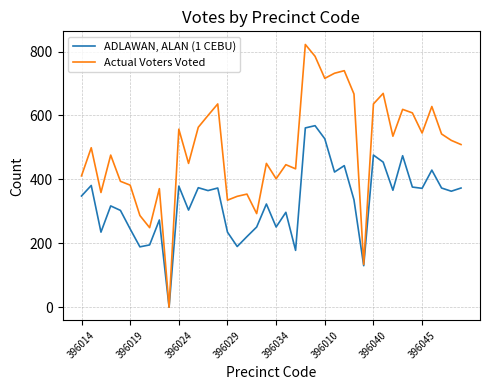

Which series has the largest total across all categories?

Actual Voters Voted